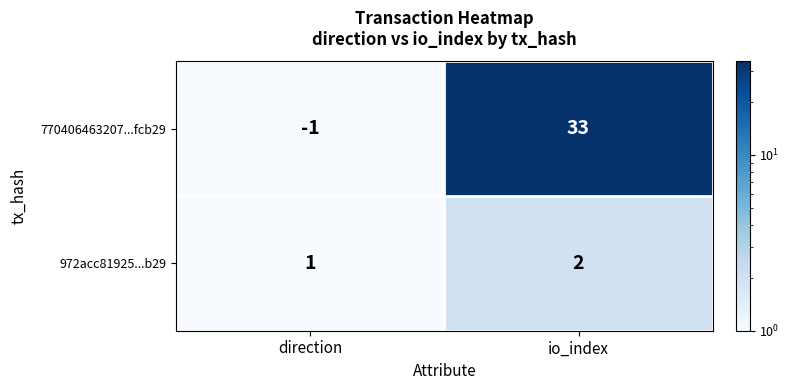

True or false: 770406463207...fcb29 has a value of 57 at io_index.

False